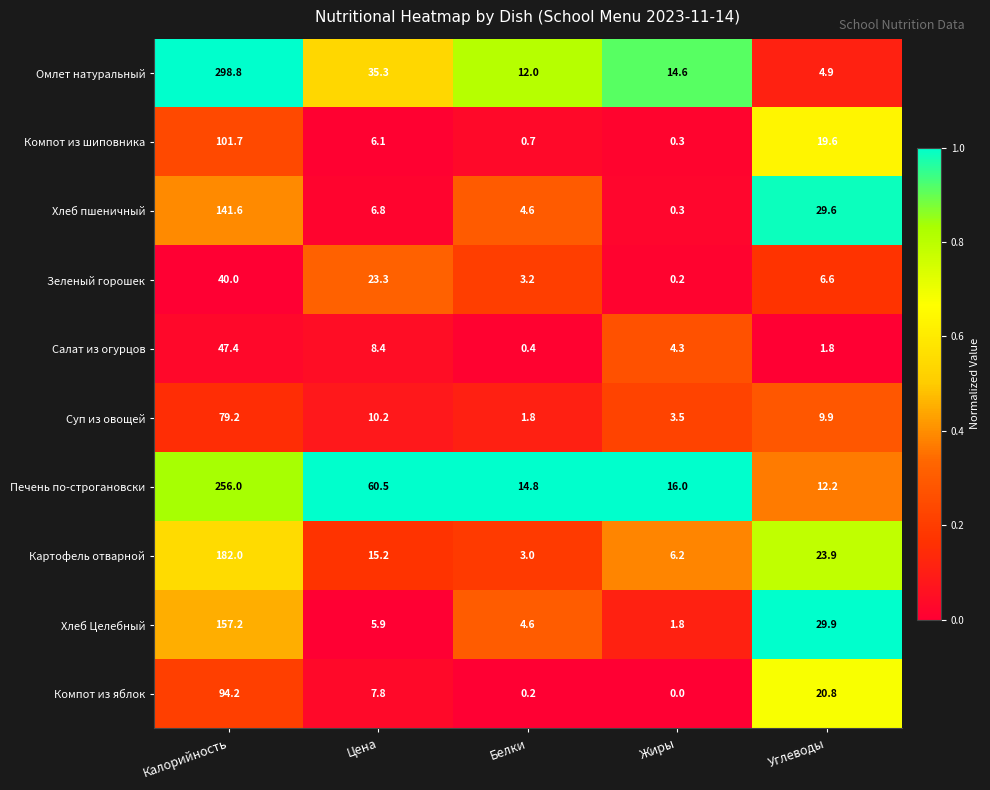

Which label corresponds to the largest value in the chart?

Калорийность